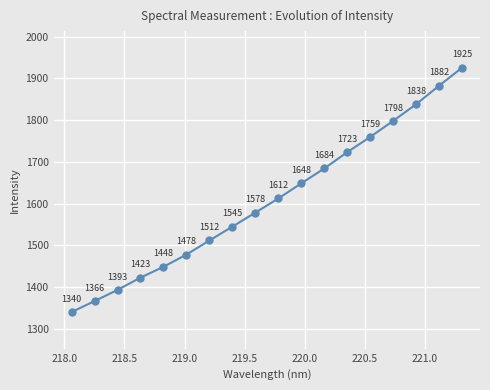

True or false: the data has more than 2 interior local peaks.

False